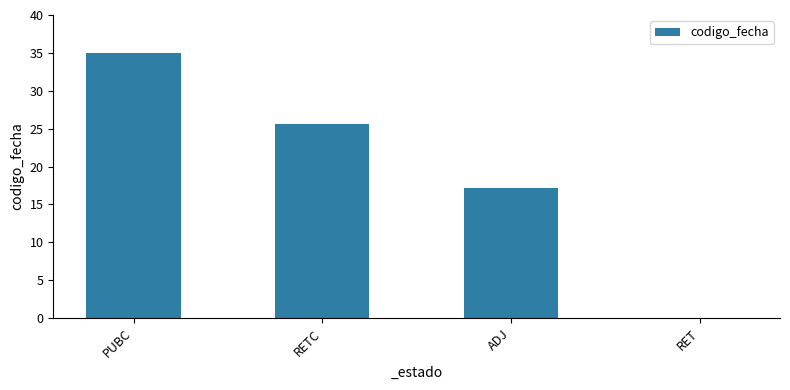

At which label does the data first exceed 25?

PUBC